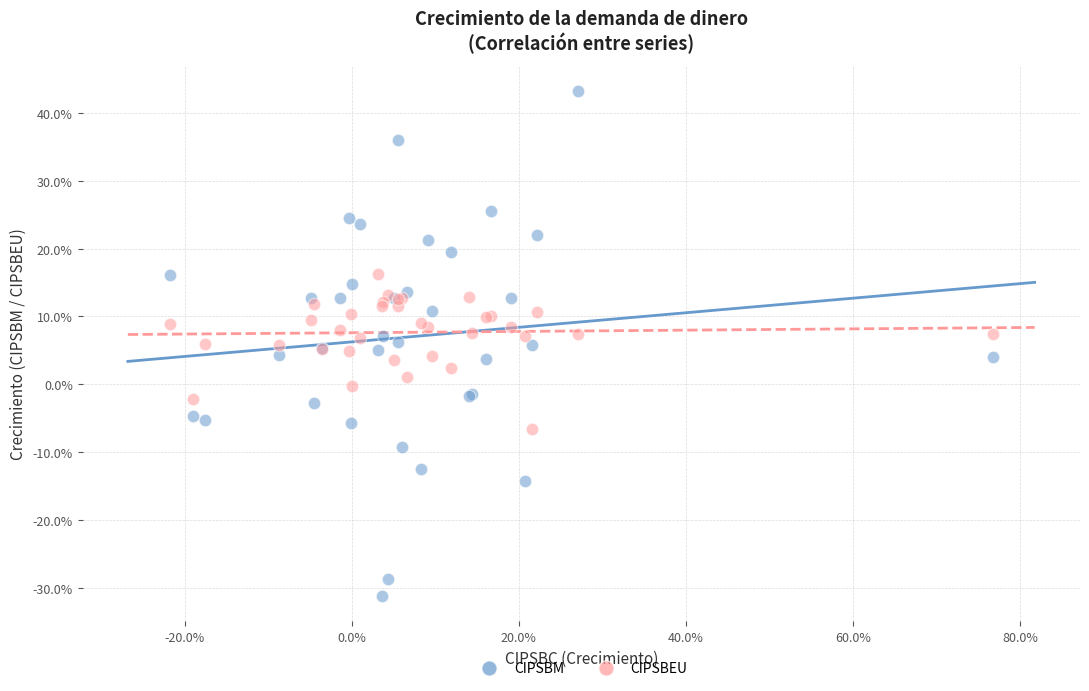

What are all the series names shown in the legend?

CIPSBM, CIPSBEU